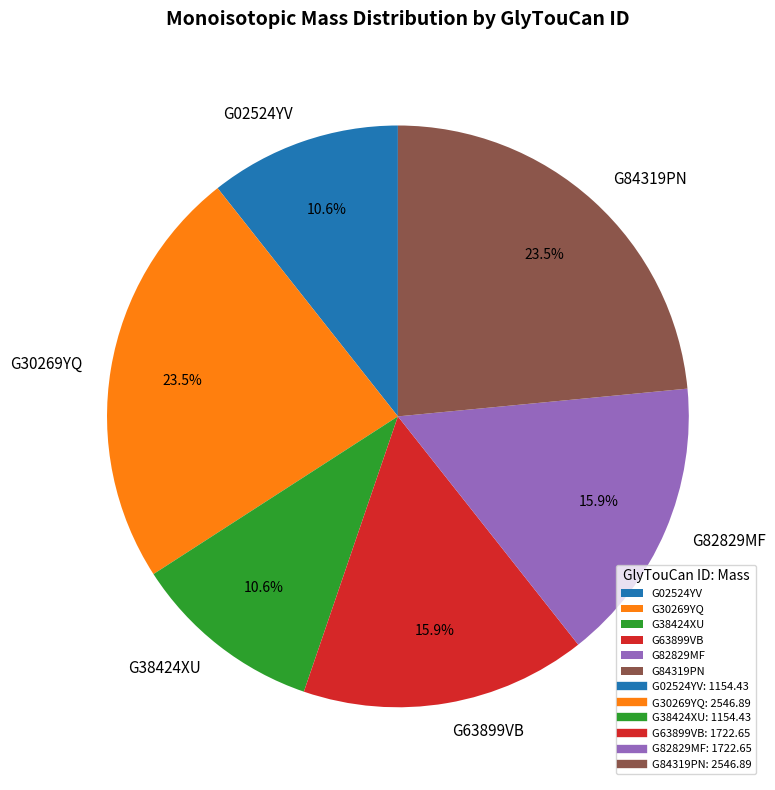

Count the number of slices in the pie.

6